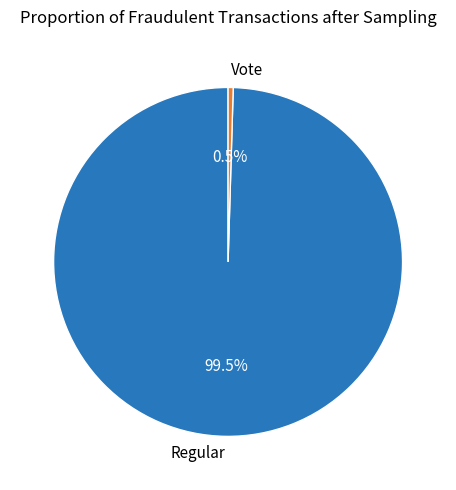

How many segments does this pie chart have?

2